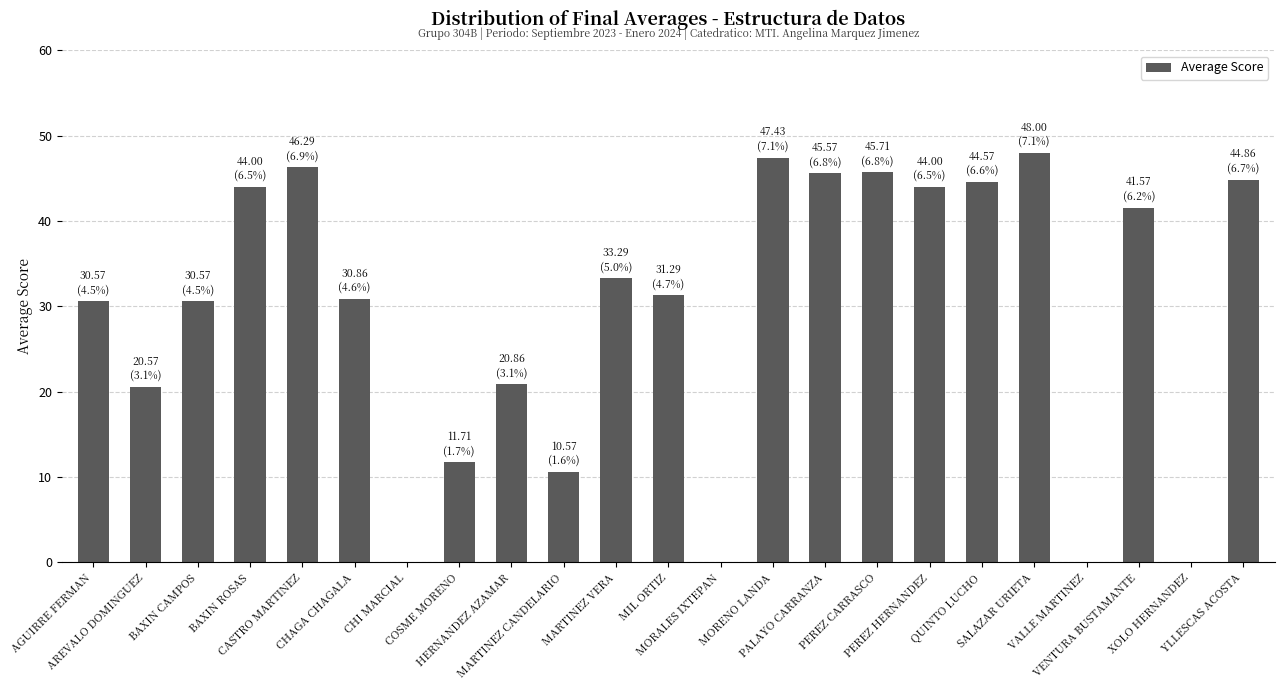

What is the maximum value shown in the chart?

48.0